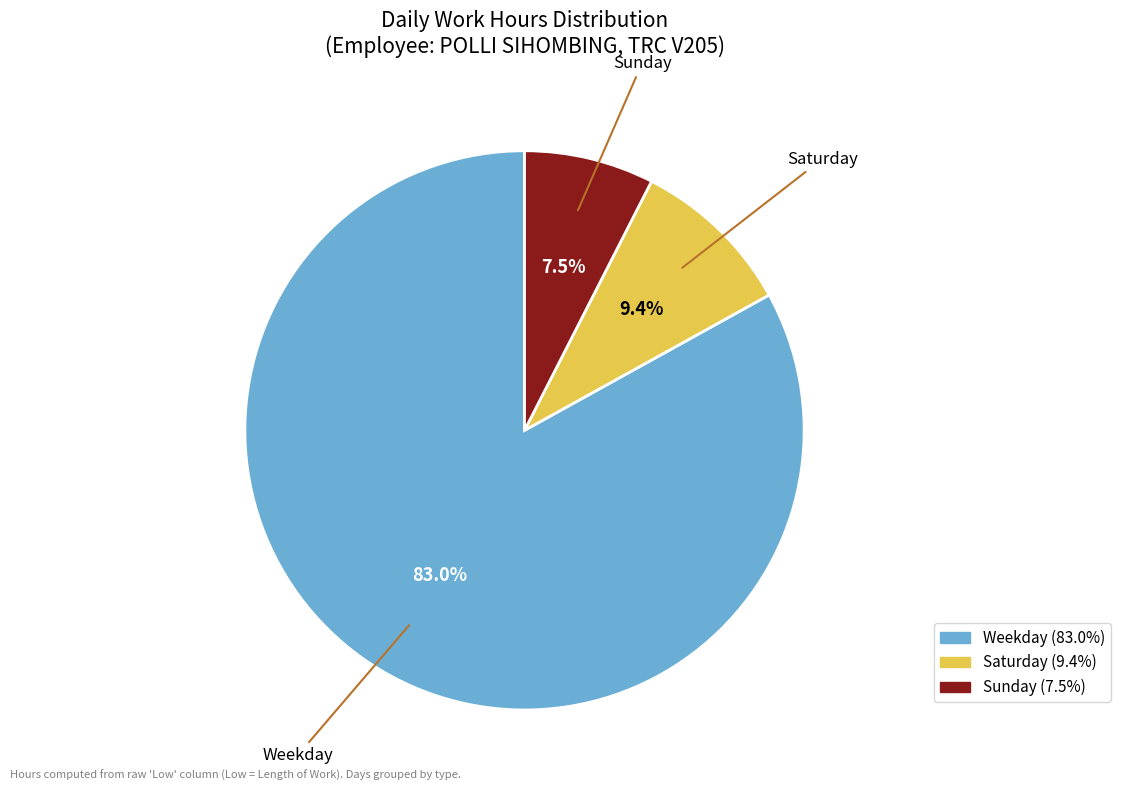

How many segments does this pie chart have?

3